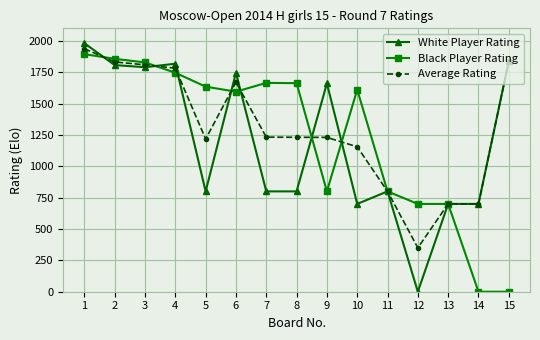

What is the highest value of the Black Player Rating series?

1894.0